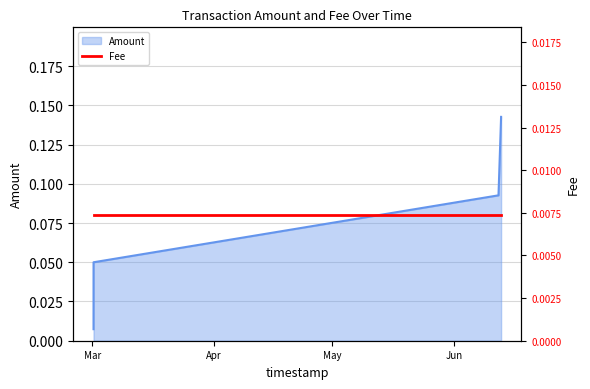

True or false: the data shows 0.0 at 2019-03-01 07:42:41.

True